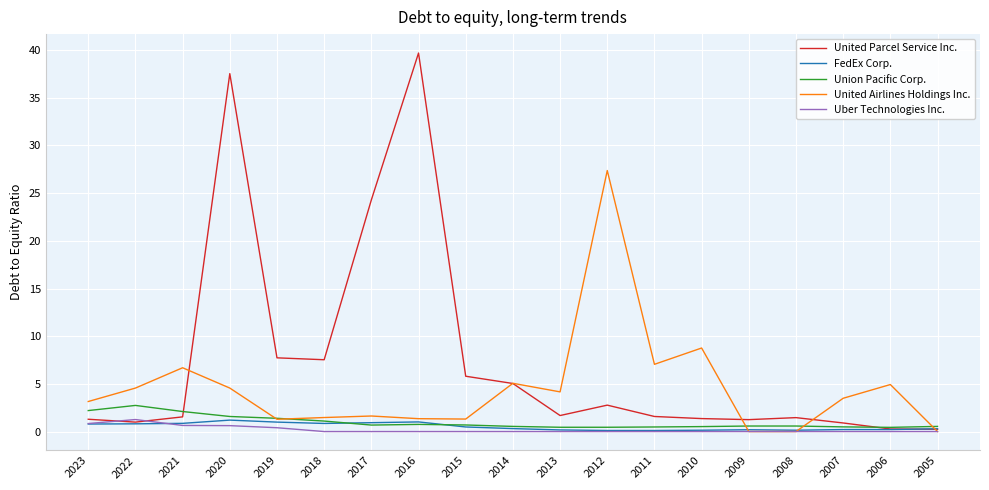

At which label does United Parcel Service Inc. reach its peak?

2016